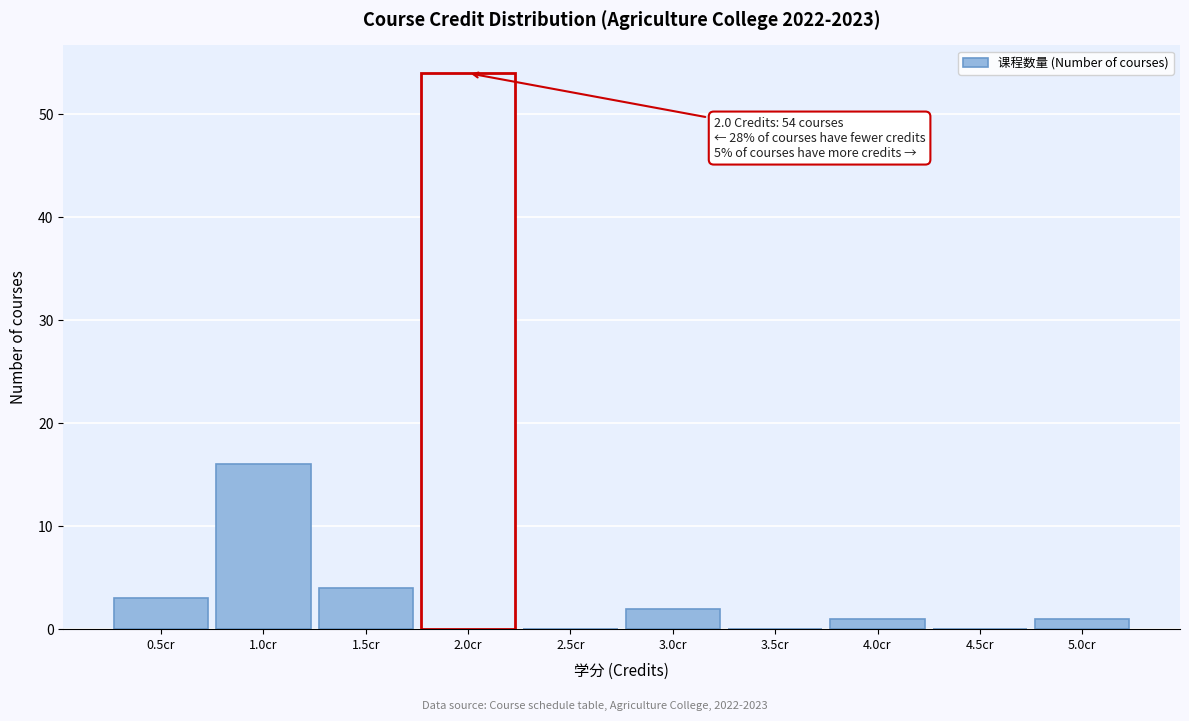

Over which range of the x-axis is the bar tallest?

1.75 to 2.25